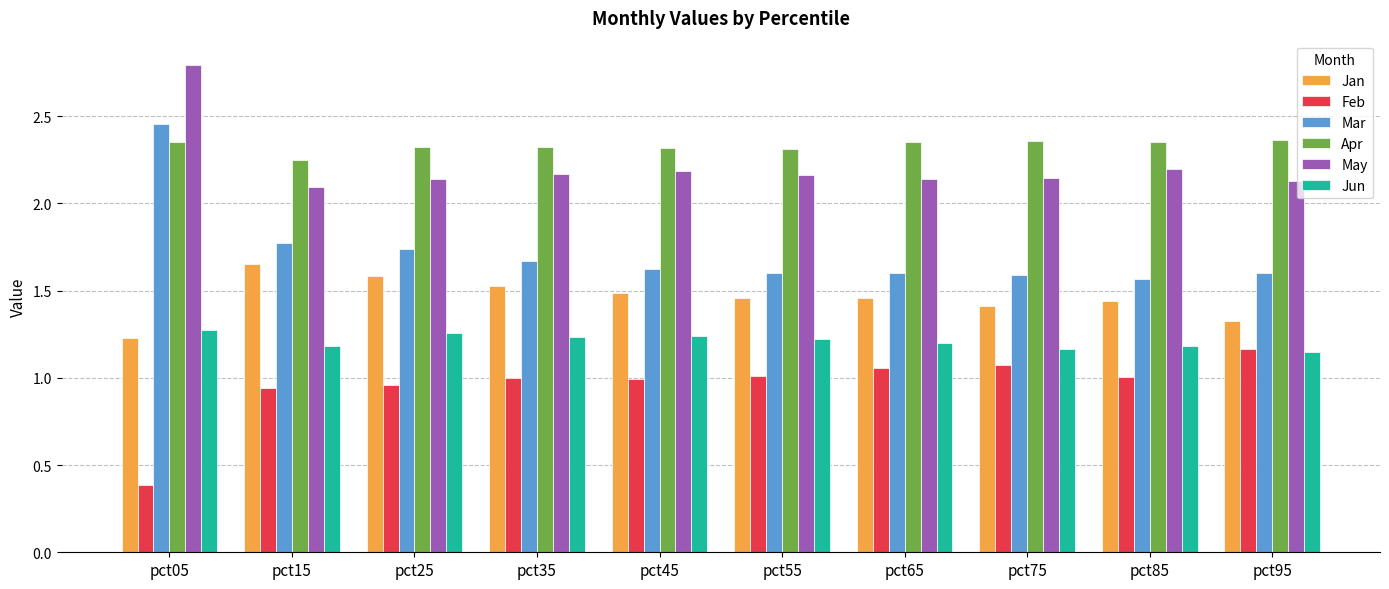

What is the greatest value displayed?

2.8